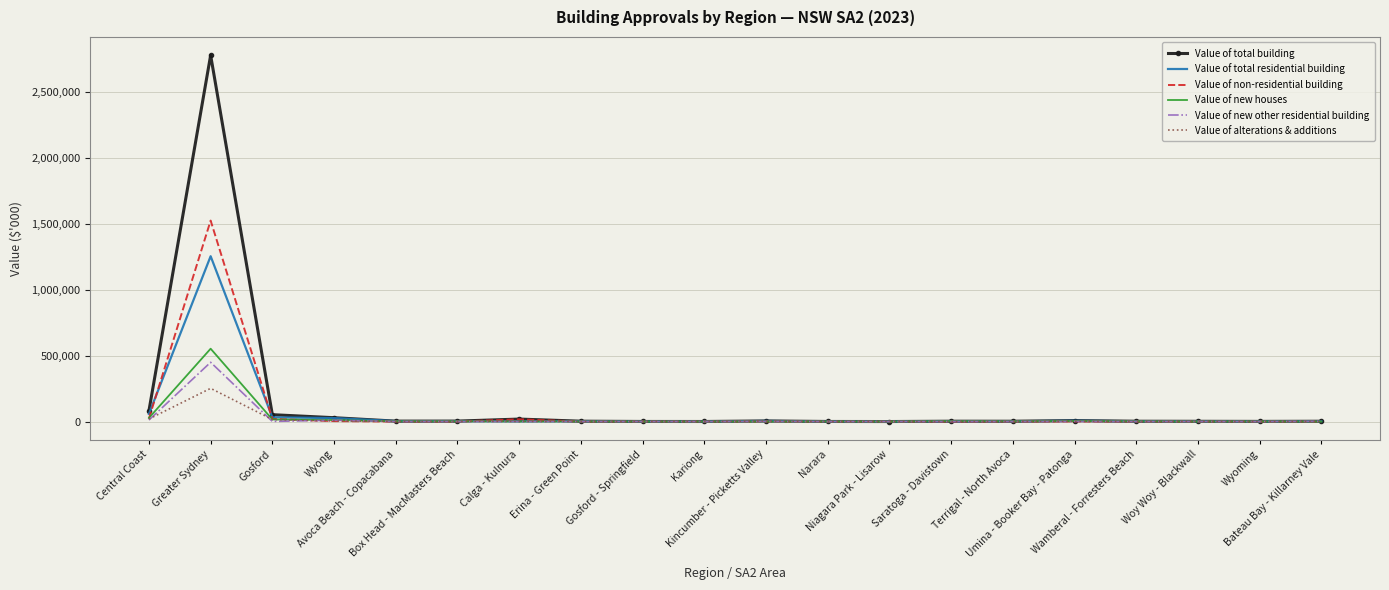

At which category is the sum across all series the highest?

Greater Sydney